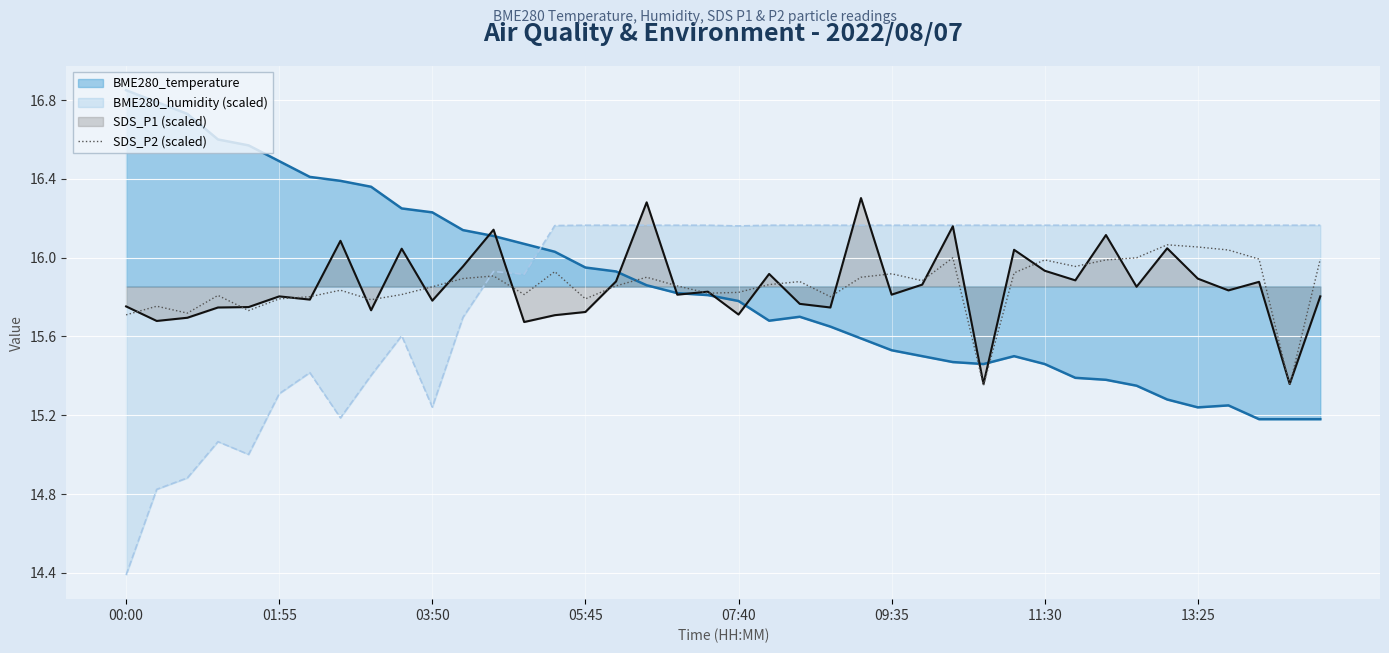

What position from the left is 26?

27